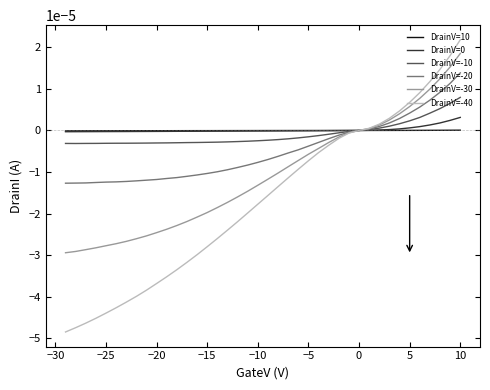

True or false: DrainI(5) has more than 1 interior local peaks.

False